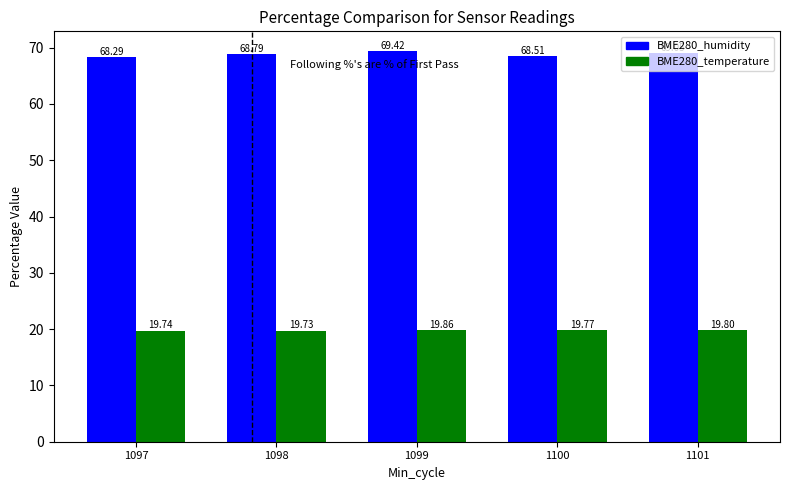

What is the value of the BME280_temperature bar at the 2nd from the left?

19.7